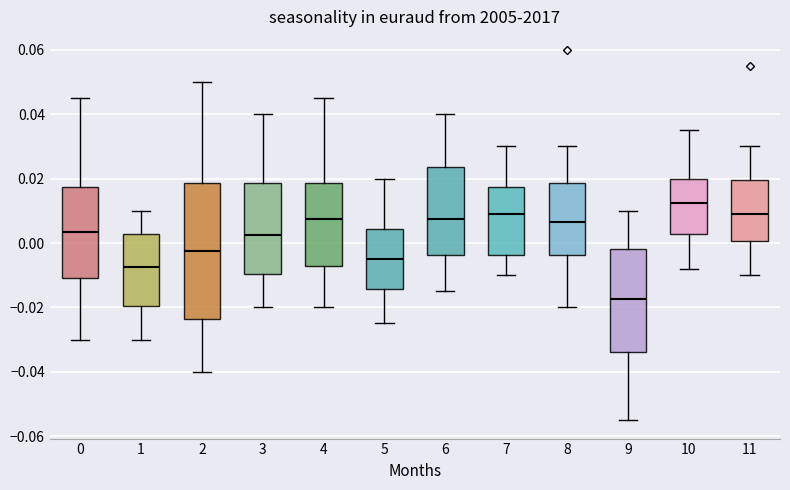

Where does the lower whisker of the box at x = 8 end on the y-axis? The values are not printed on the chart, so give them approximately, as read against the axis.

-0.020